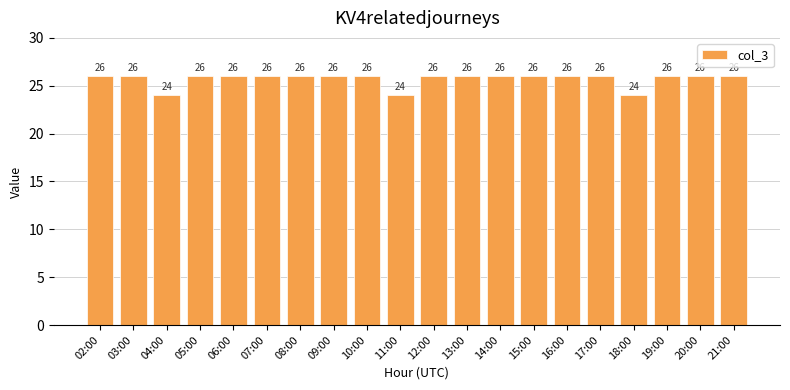

What position from the right is 10:00?

12